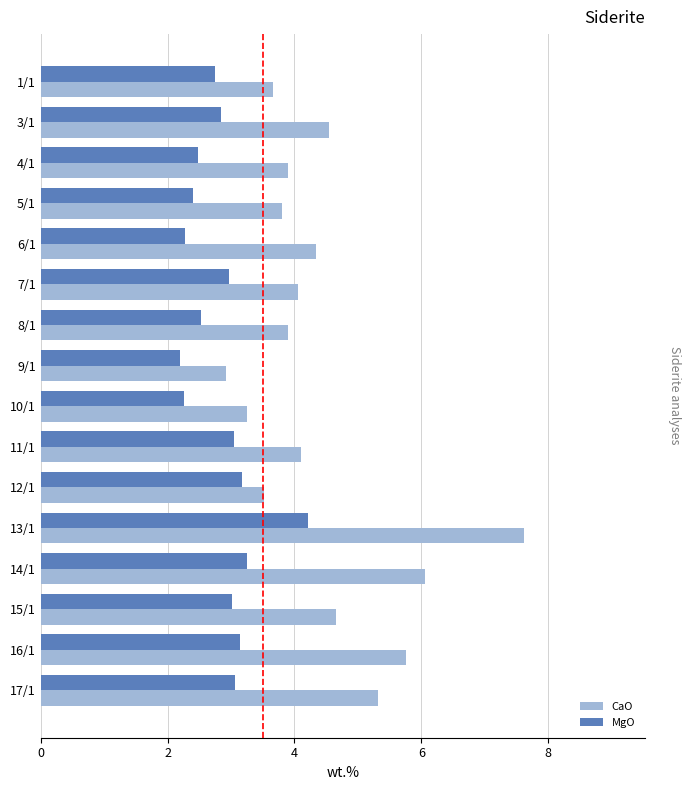

What are all the series names shown in the legend?

CaO, MgO